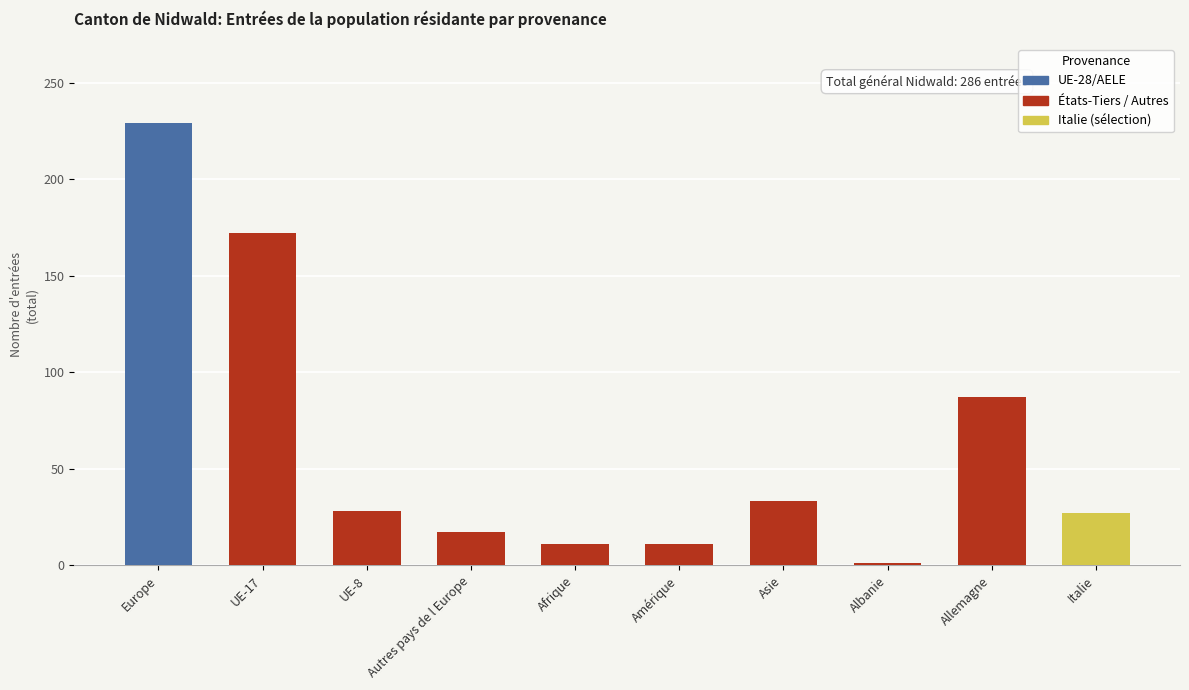

Is it true that the value at Asie is 54?

False